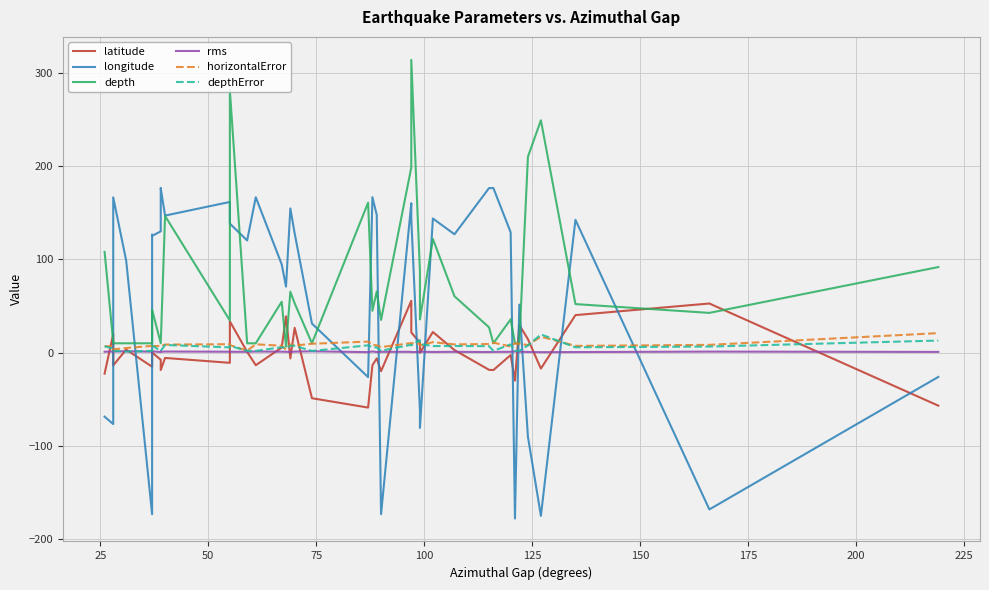

What is the approximate value of rms at 225?

0.9